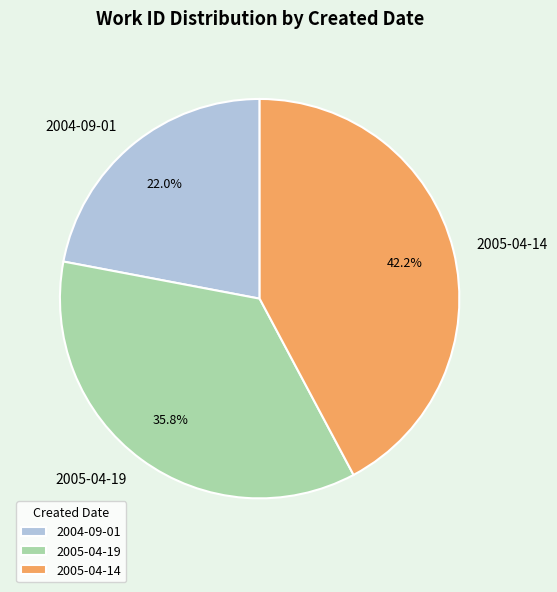

What percentage is the 2005-04-14 slice, to the nearest percent?

42%